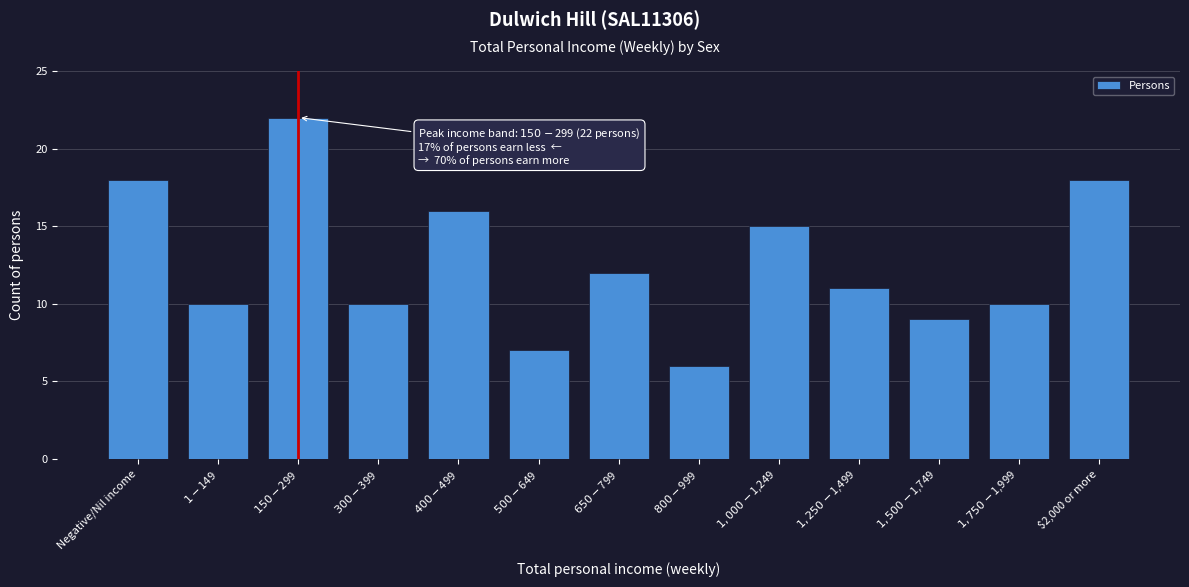

Reading left to right, what are all the values shown in this chart?

18	10	22	10	16	7	12	6	15	11	9	10	18